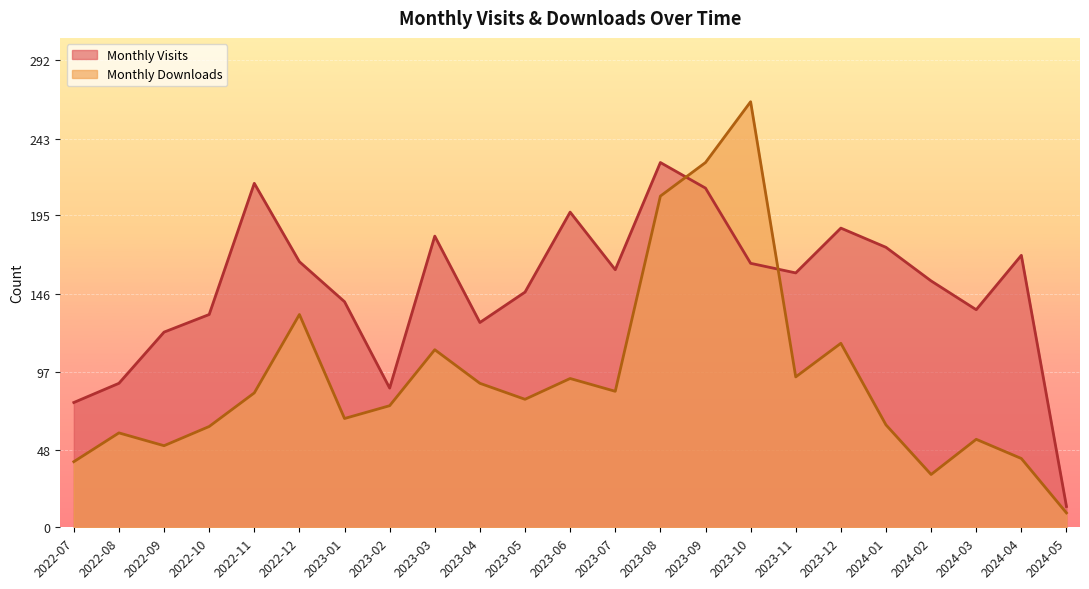

True or false: Monthly Downloads has more than 1 points higher than both neighbors.

True